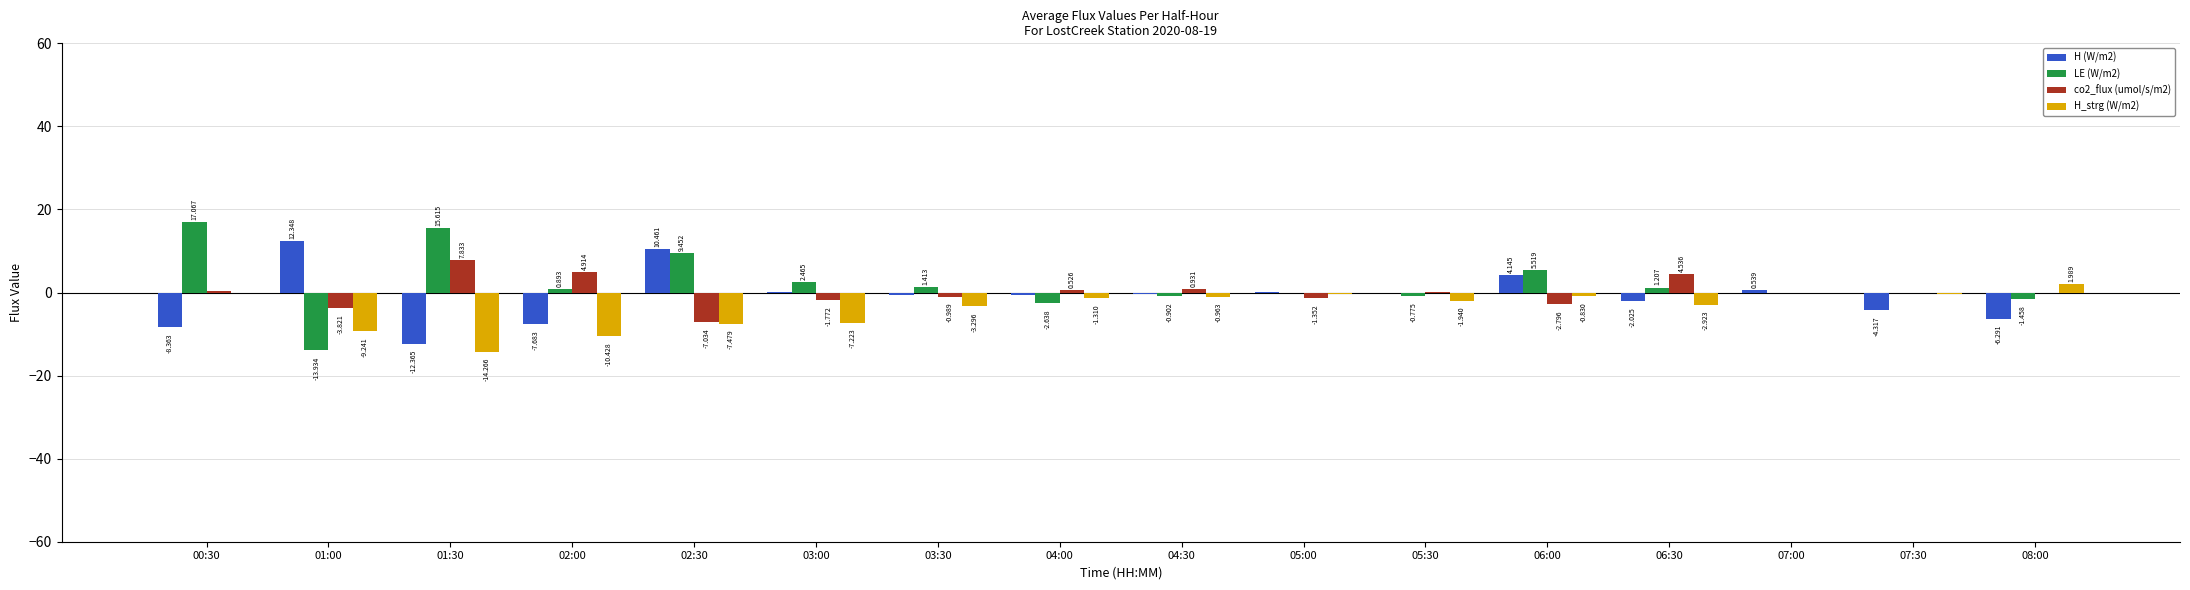

Is the value of LE (W/m2) at 05:30 greater than the value of H_strg (W/m2) at 03:30?

Yes